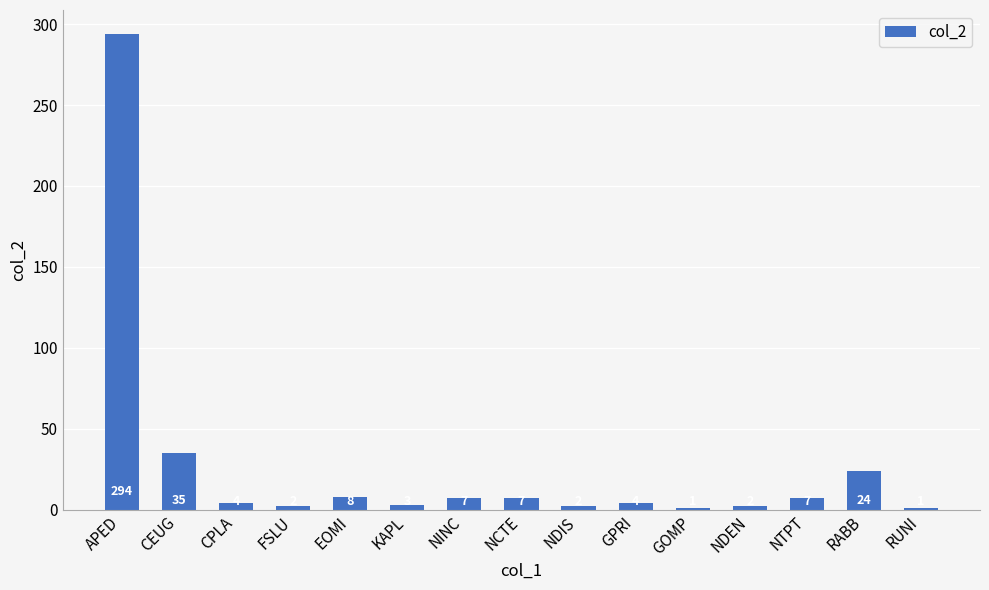

Does the chart contain stacked bars?

No